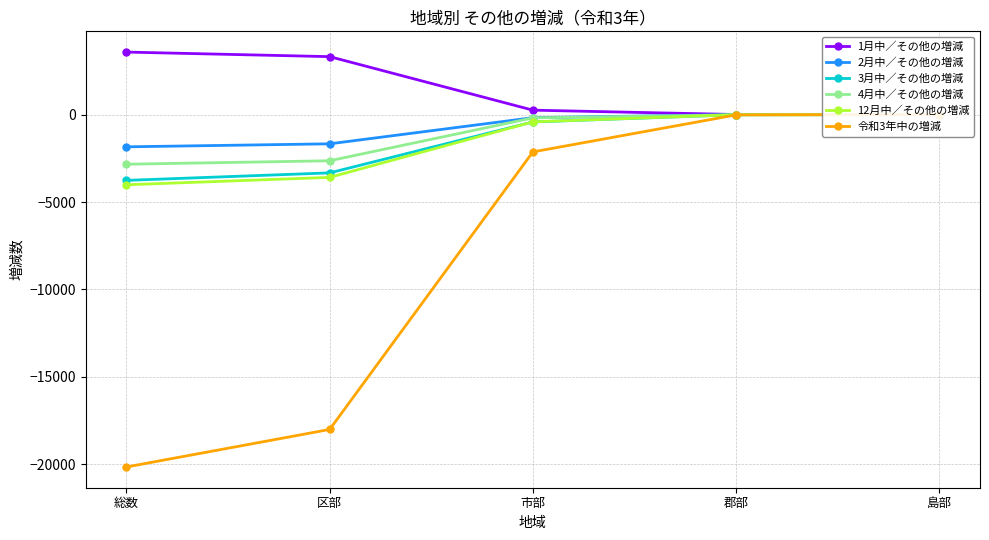

True or false: 令和3年中の増減 and 4月中／その他の増減 cross at least once.

True